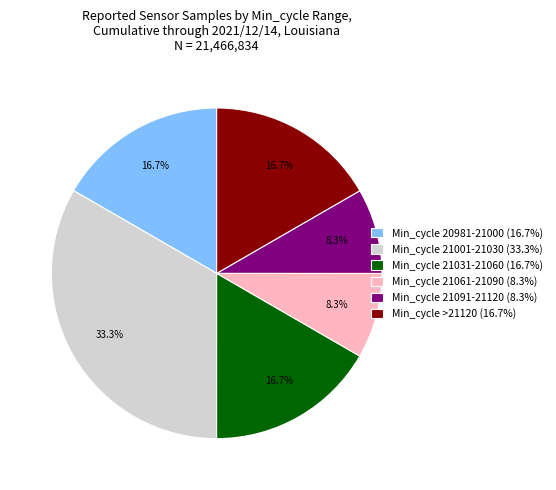

What portion of the pie excludes Min_cycle 21031-21060 (16.7%)?

83.3%